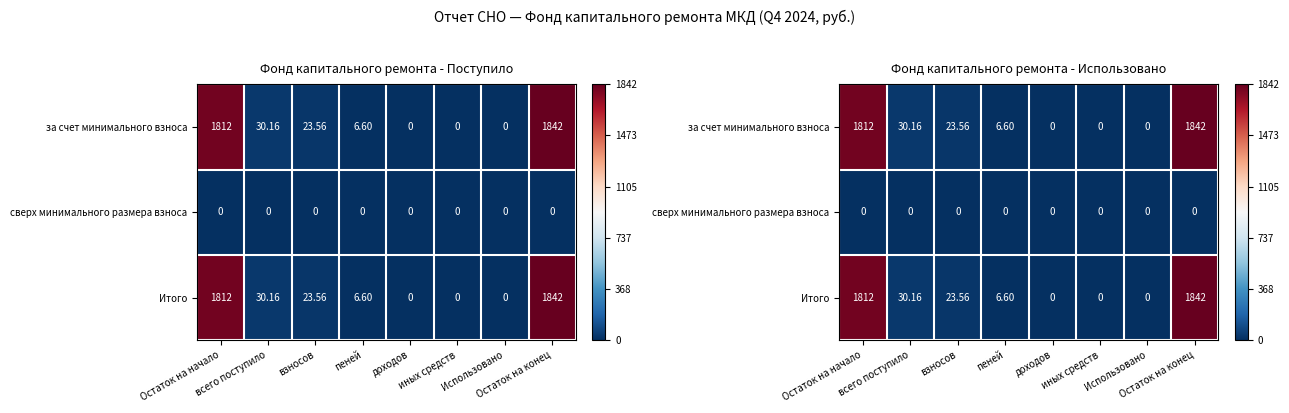

Is it true that Итого equals 0.0 at всего поступило?

True